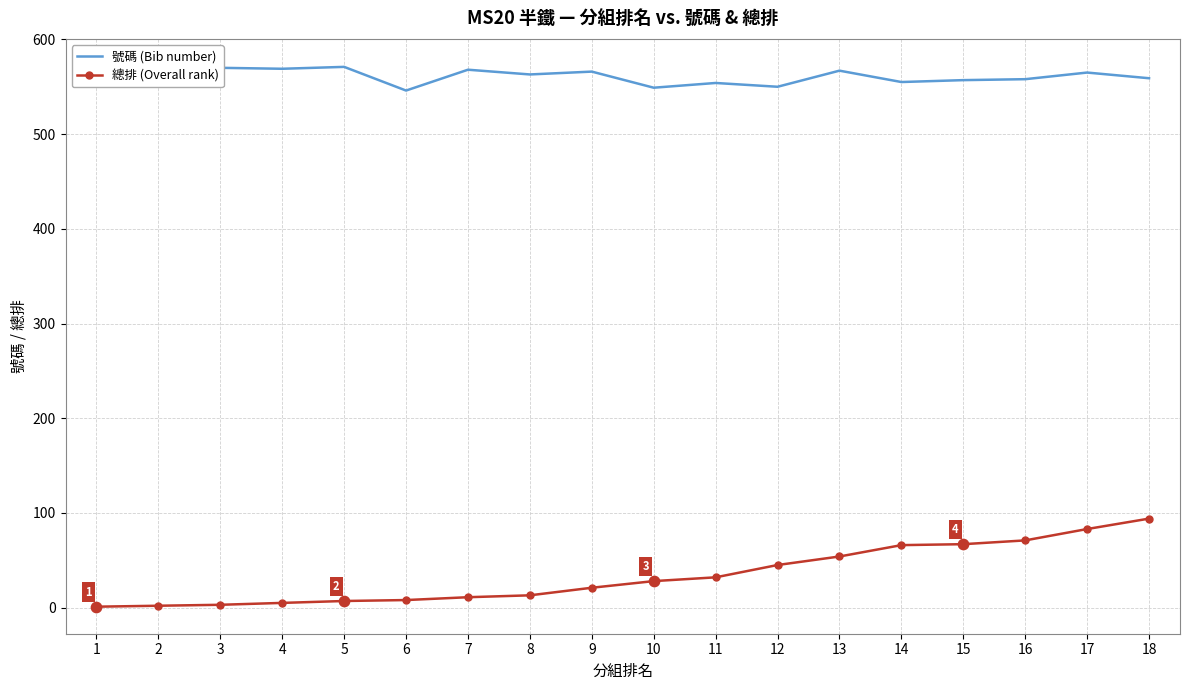

Which series has the widest spread of Y values?

總排 (Overall rank)